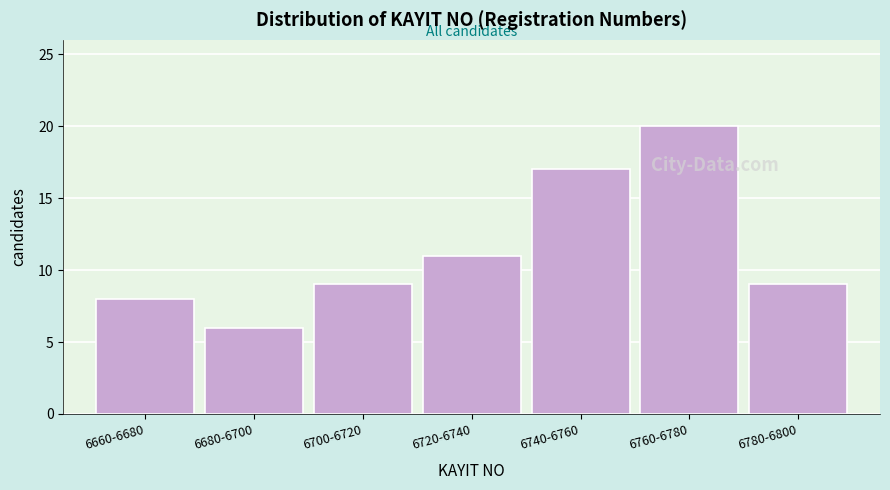

Reading left to right, list all the values displayed in this chart.

8	6	9	11	17	20	9